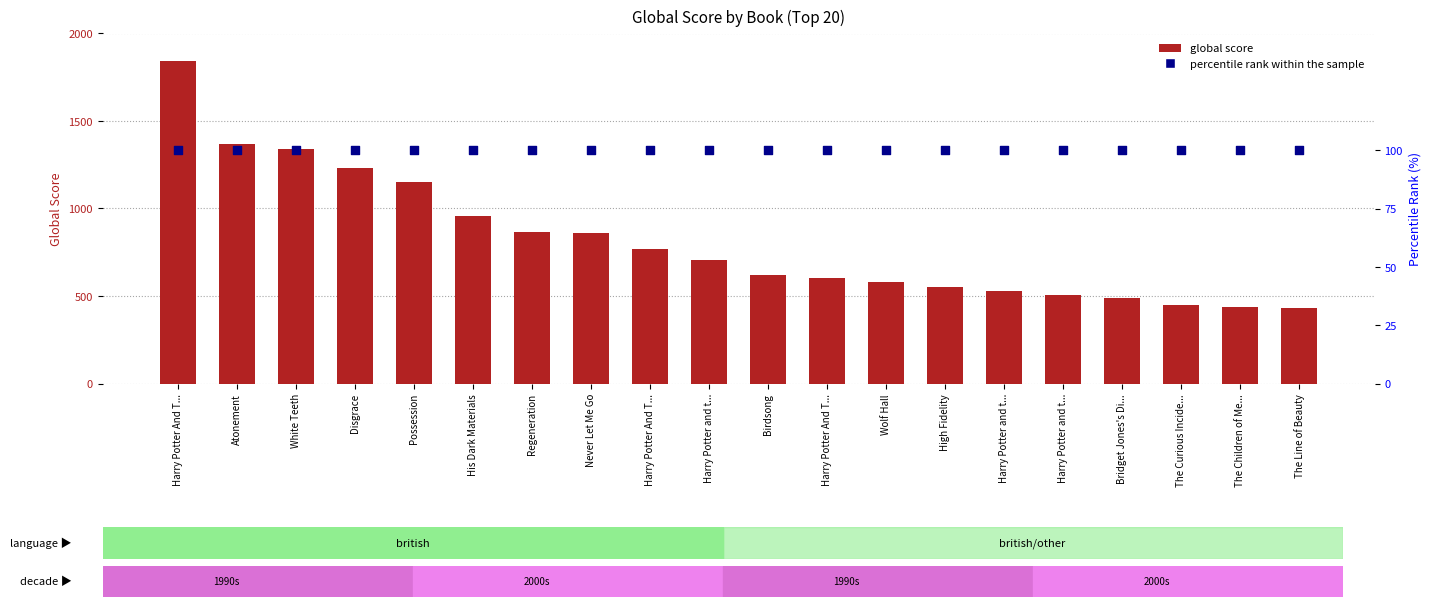

What are all the series names shown in the legend?

global score, percentile rank within the sample